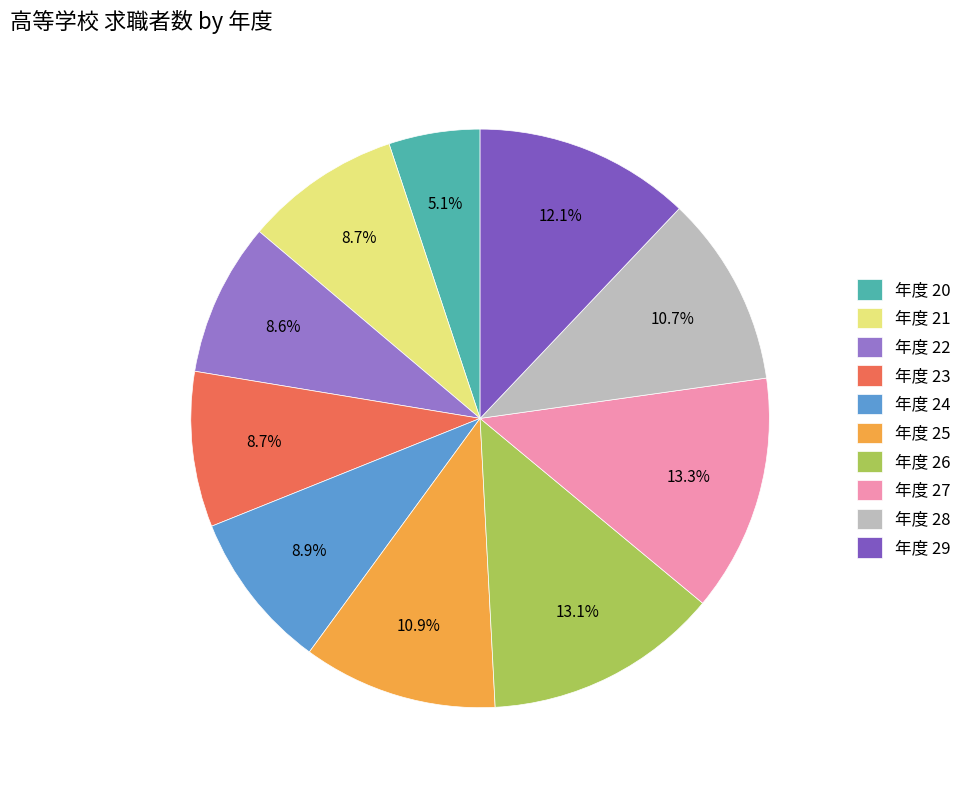

How many segments does this pie chart have?

10